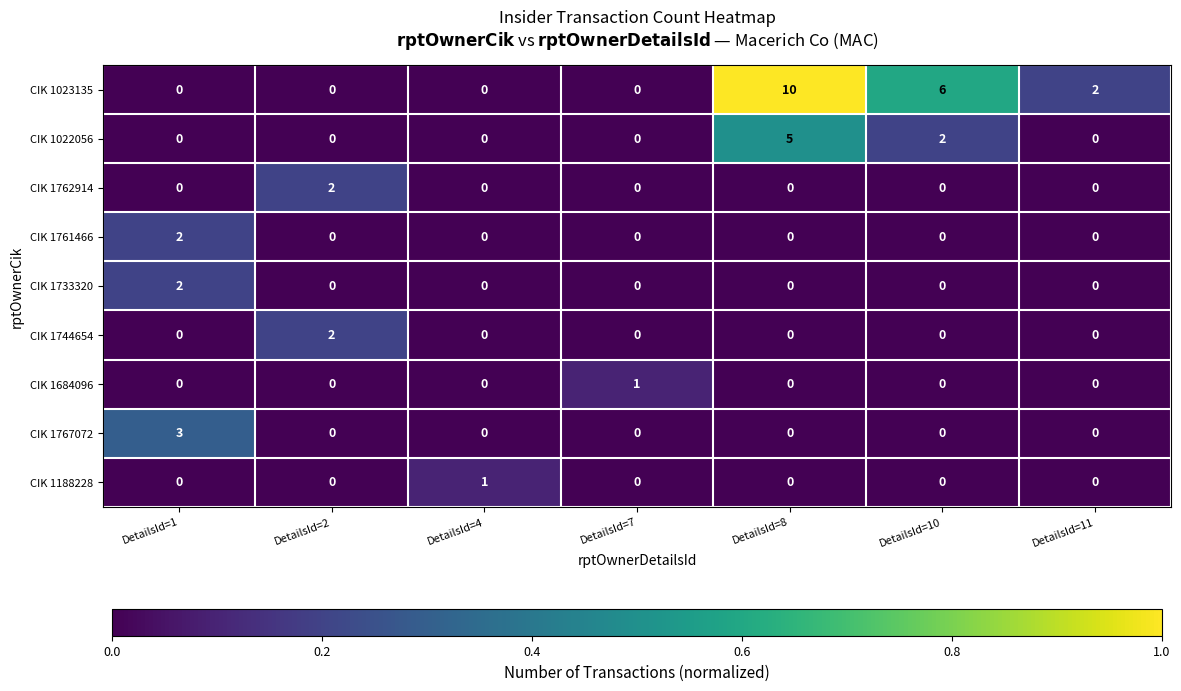

Which category has the highest value in the CIK 1744654 series?

DetailsId=2